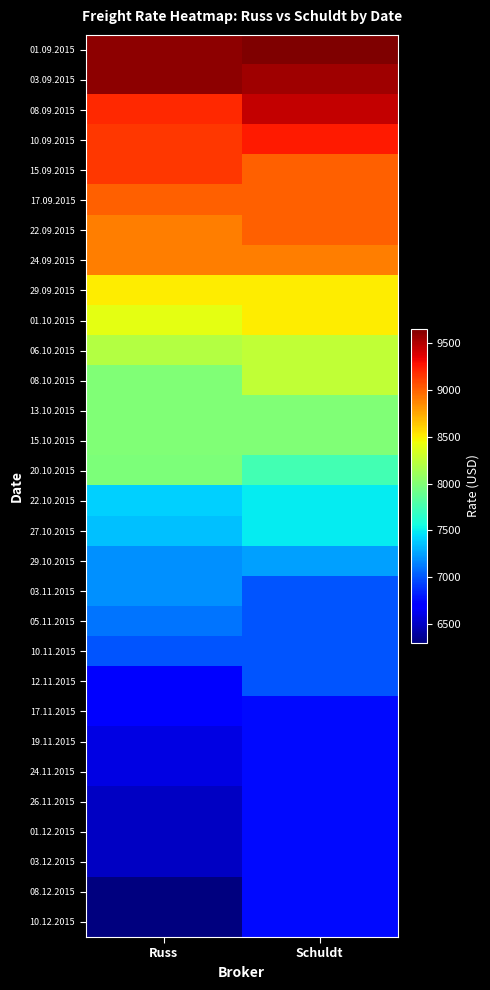

What is the greatest value displayed?

9650